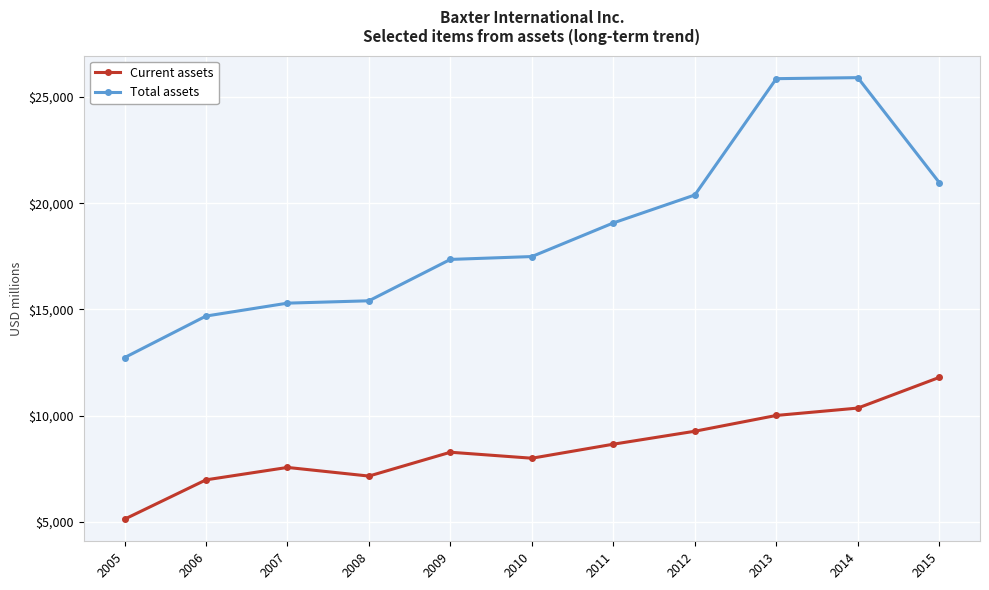

The Total assets series shows 19073 at 2011. True or false?

True